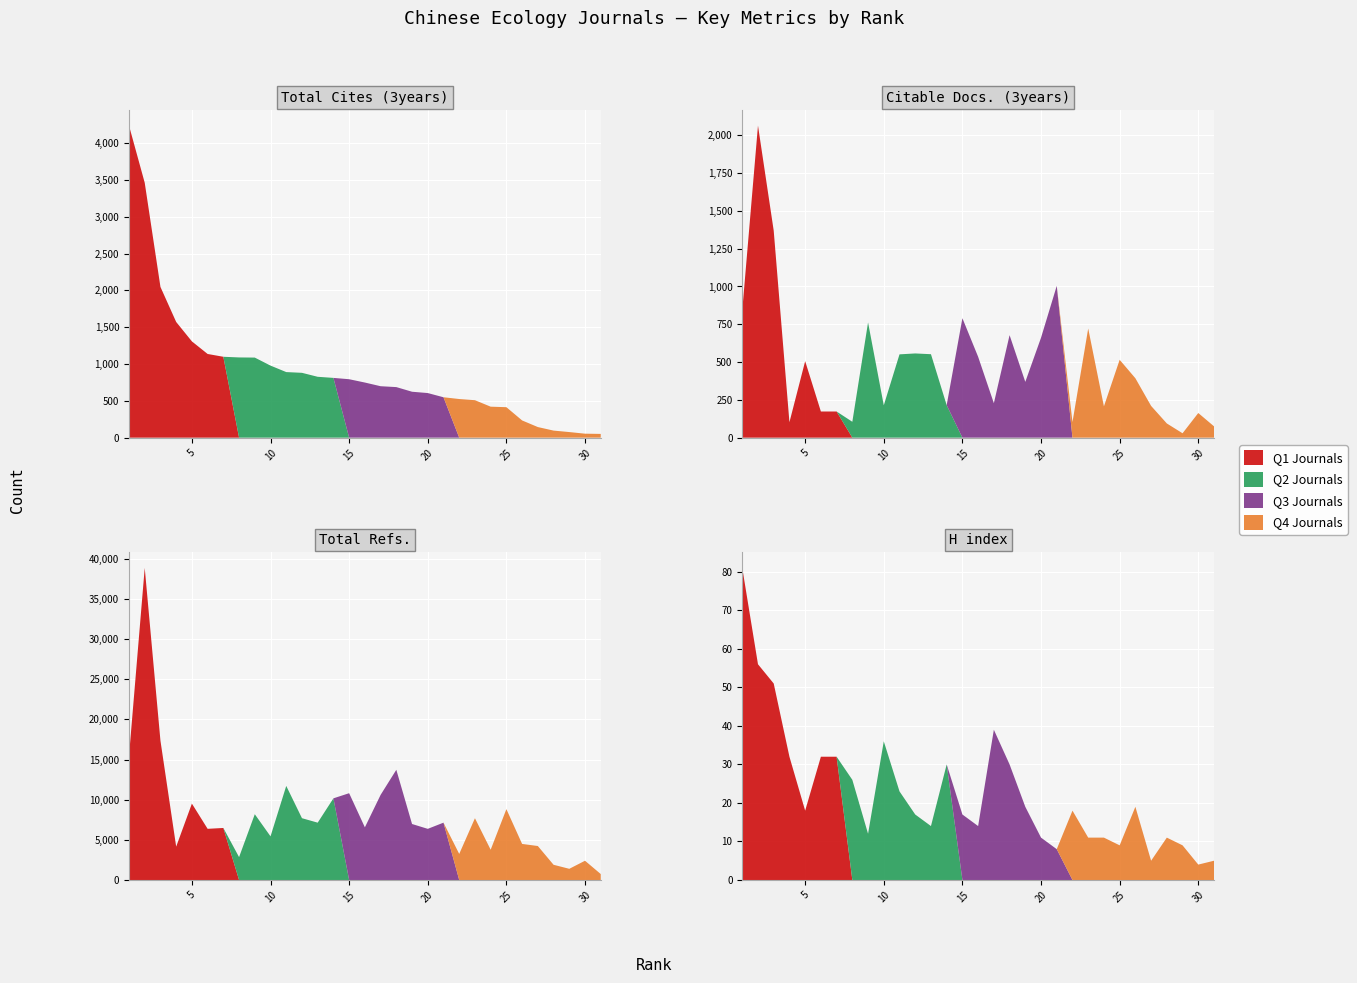

Reading left to right, extract all data points from this chart.

Total Cites (3years): 4240	3463	2048	1572	1308	1137	1099	1090	1088	979	891	881	827	812	794	749	699	687	624	606	549	525	509	421	414	234	144	96	76	54	51
Citable Docs. (3years): 842	2064	1369	102	506	173	173	105	762	214	551	557	552	215	790	535	228	678	369	661	1004	103	722	207	515	393	210	94	29	163	75
Total Refs.: 15446	38865	17348	4154	9515	6373	6480	2851	8193	5436	11717	7697	7141	10171	10810	6559	10596	13726	6974	6371	7141	3247	7695	3771	8826	4492	4232	1896	1394	2399	742
H index: 81	56	51	32	18	32	32	26	12	36	23	17	14	30	17	14	39	30	19	11	8	18	11	11	9	19	5	11	9	4	5